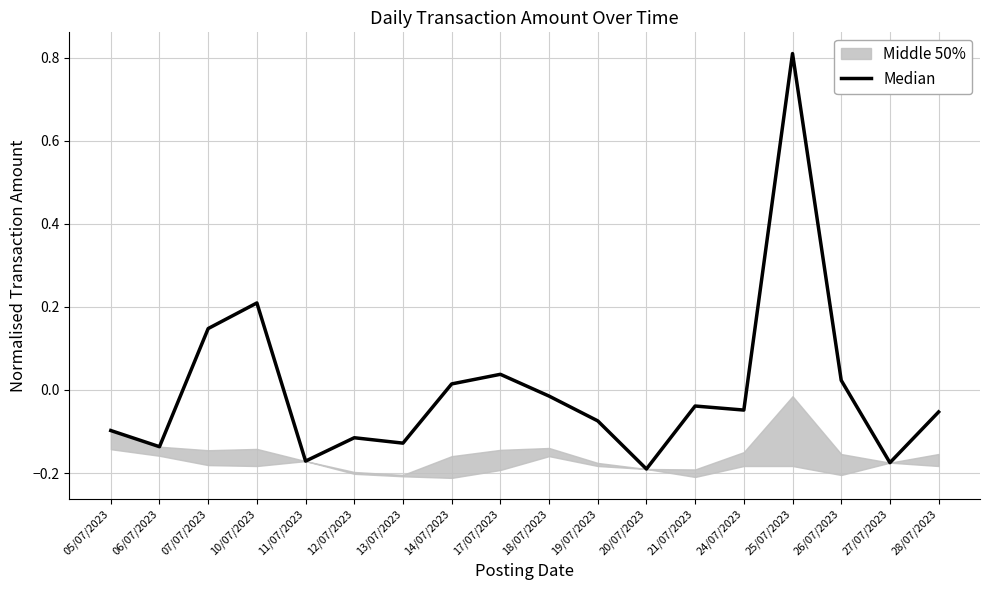

The chart shows a value of -0.0 at 24/07/2023. True or false?

False